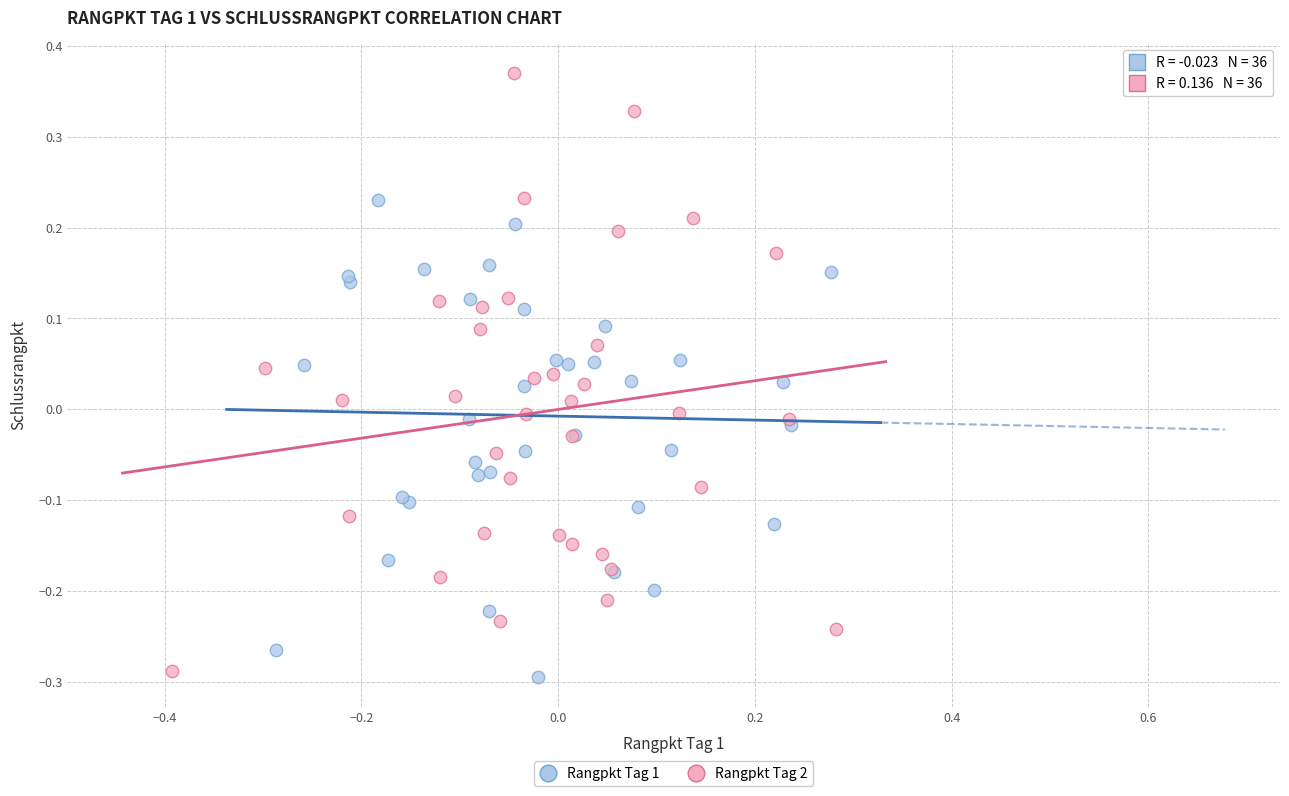

Which series has the largest Y range (max minus min)?

Rangpkt Tag 2